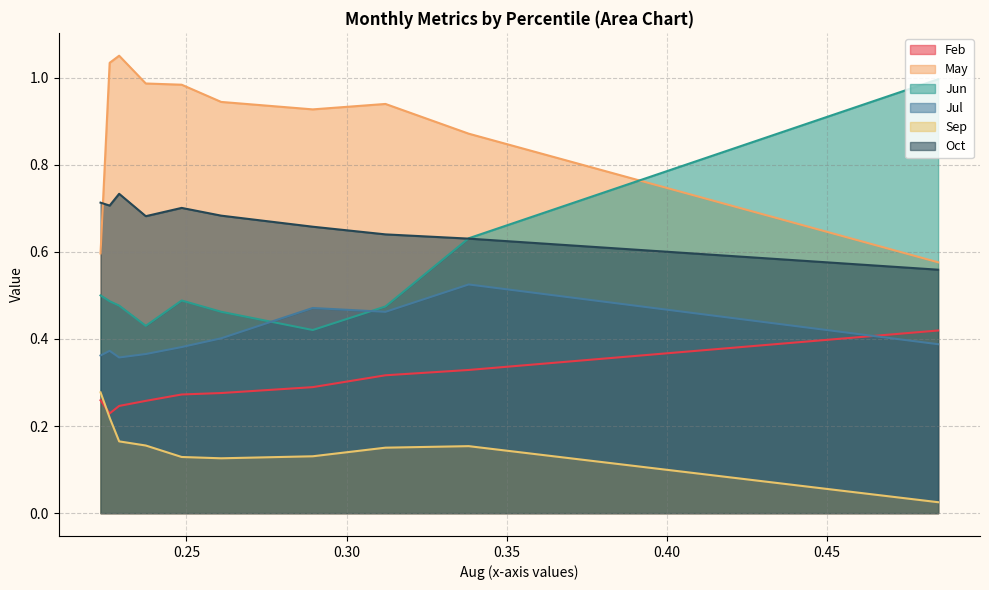

What are all the series names shown in the legend?

Feb, May, Jun, Jul, Sep, Oct